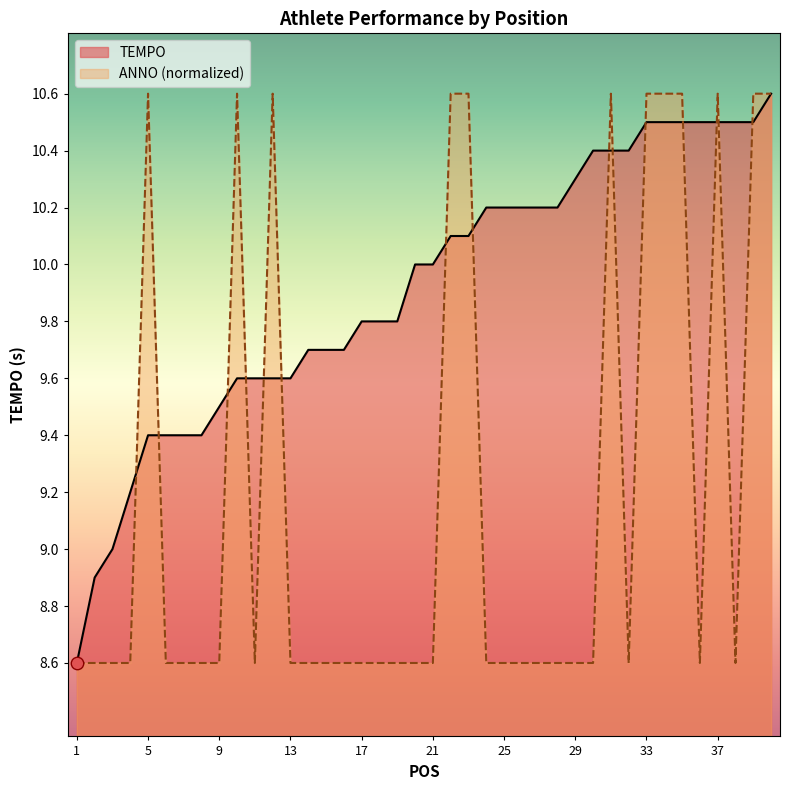

At which category is the sum across all series the highest?

40